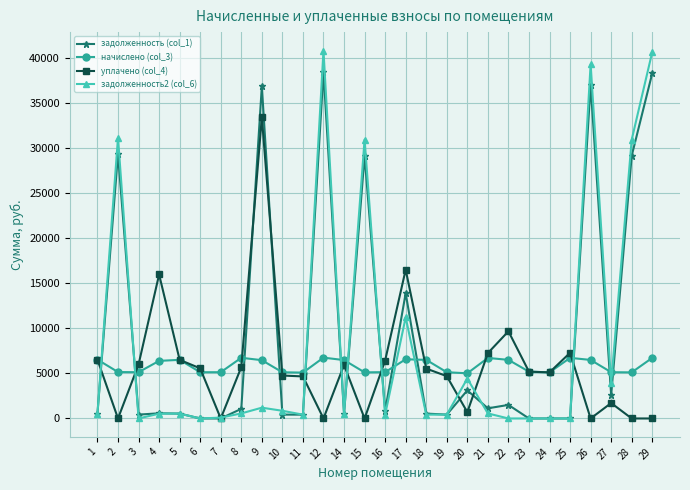

True or false: уплачено (col_4) has more than 1 interior local peaks.

True